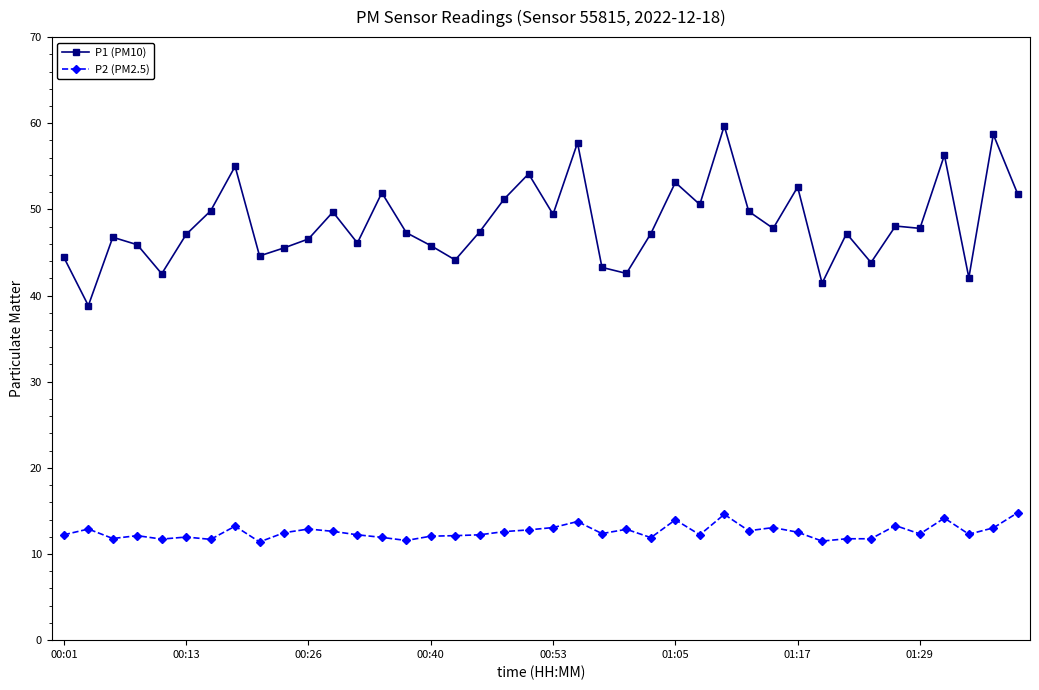

Rank the series by their maximum value, from highest to lowest.

P1 (PM10), P2 (PM2.5)